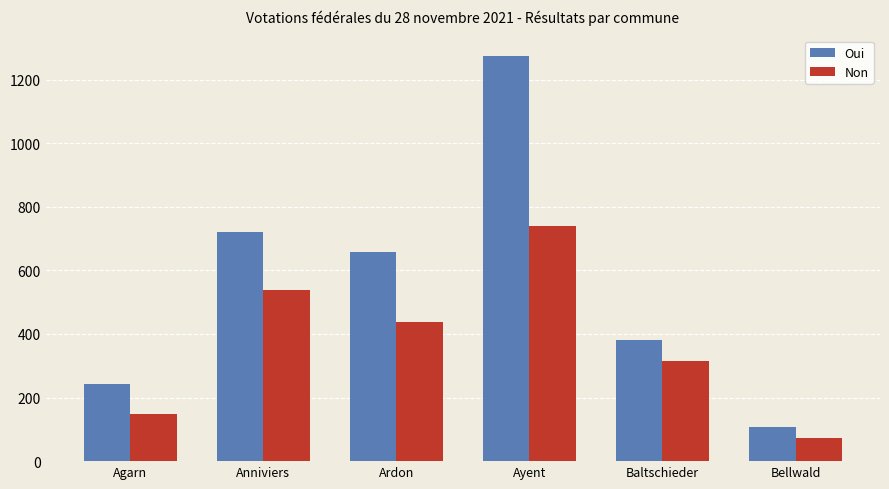

What is the spread (max minus min) of values at Ardon?

222